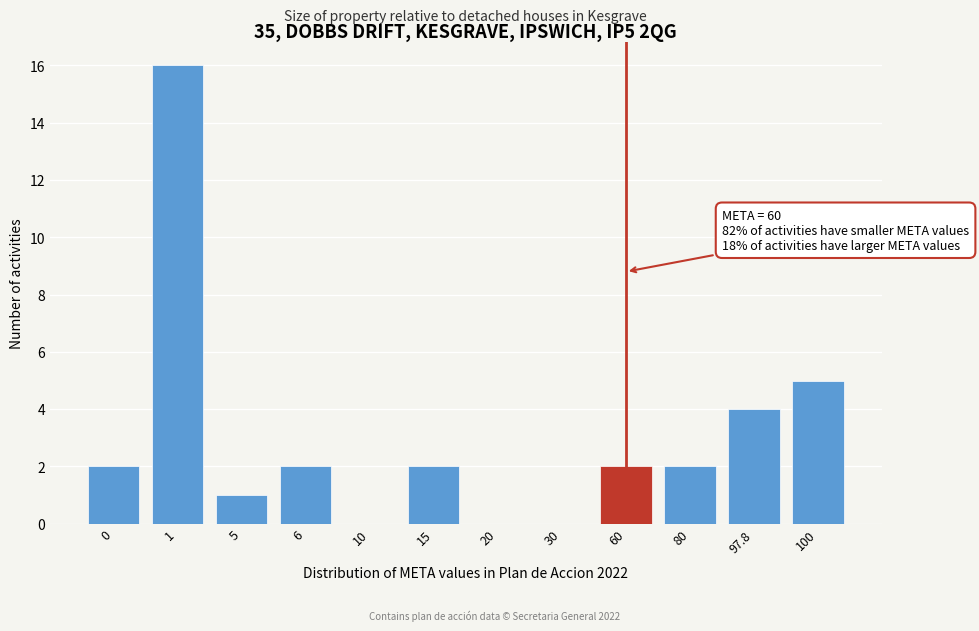

Reading right to left, list all the values displayed in this chart.

100=5	97.8=4	80=2	60=2	30=0	20=0	15=2	10=0	6=2	5=1	1=16	0=2